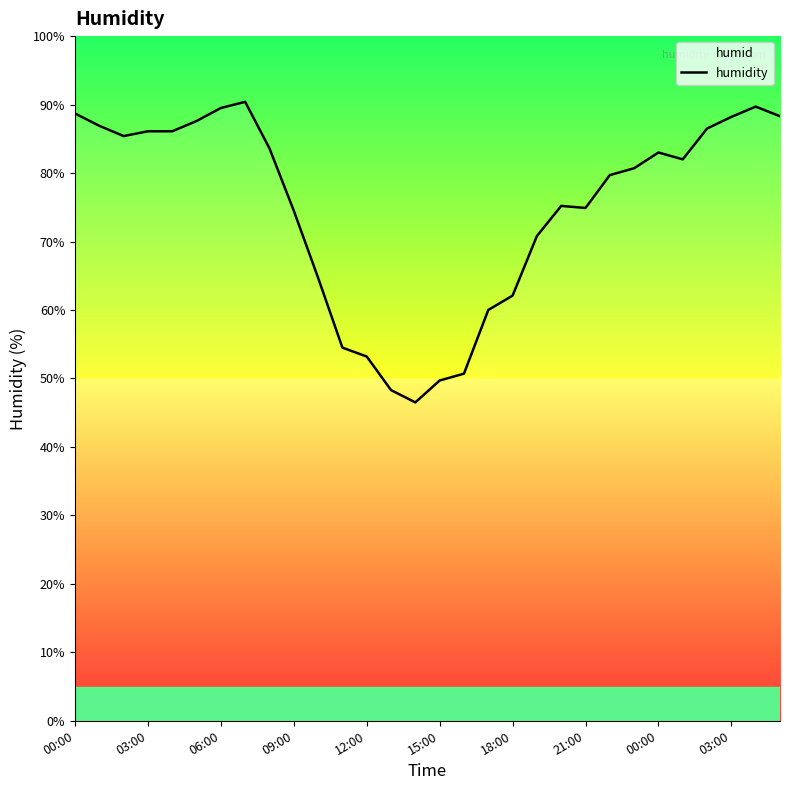

What is the ratio of the value at 26 to the value at 28?

1.0